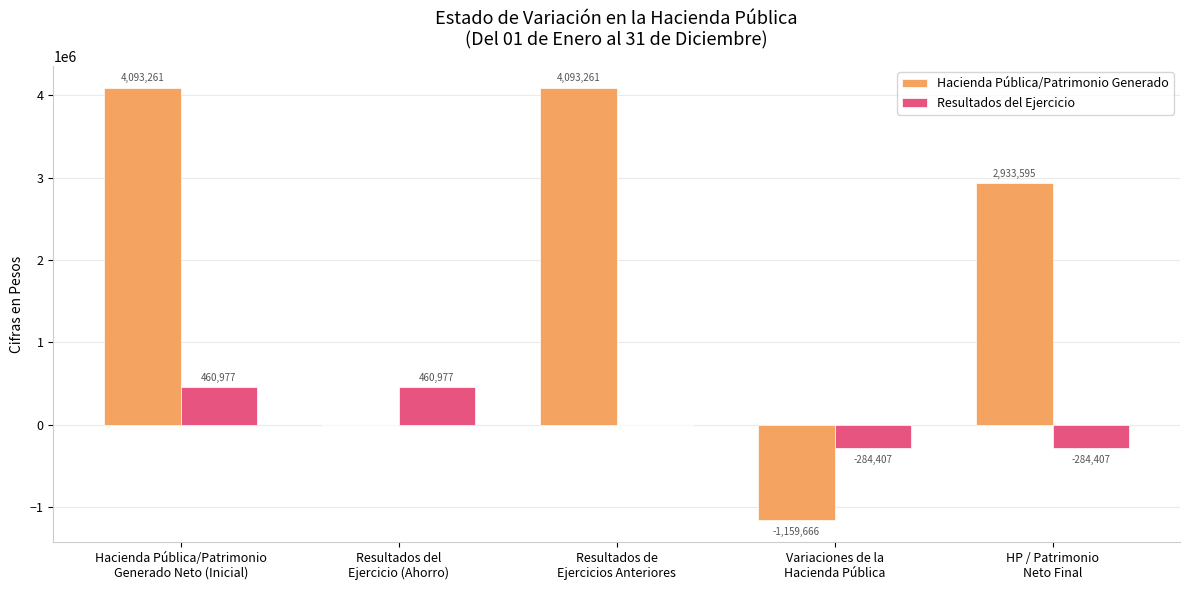

What is the maximum value shown in the chart?

4093261.4